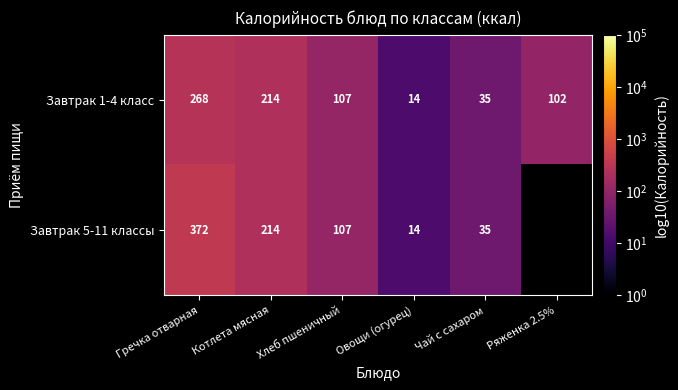

Which category has the highest value in the Завтрак 1-4 класс series?

Гречка отварная